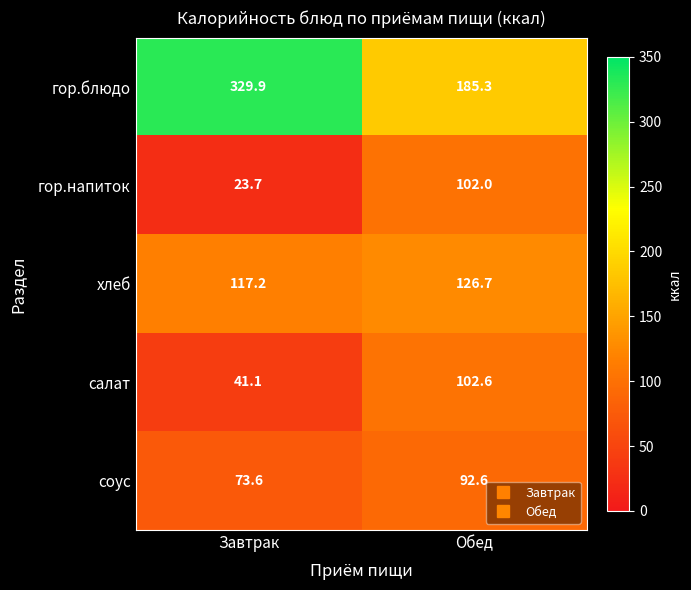

Which series has the largest range (max minus min)?

гор.блюдо